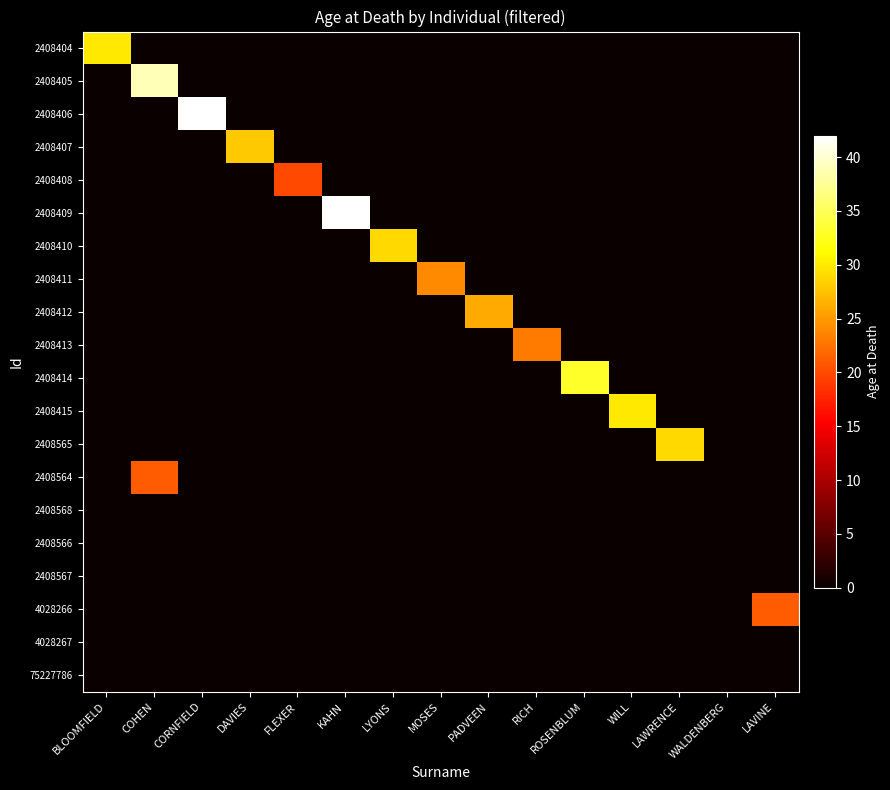

What is the difference between the highest and lowest values at PADVEEN?

26